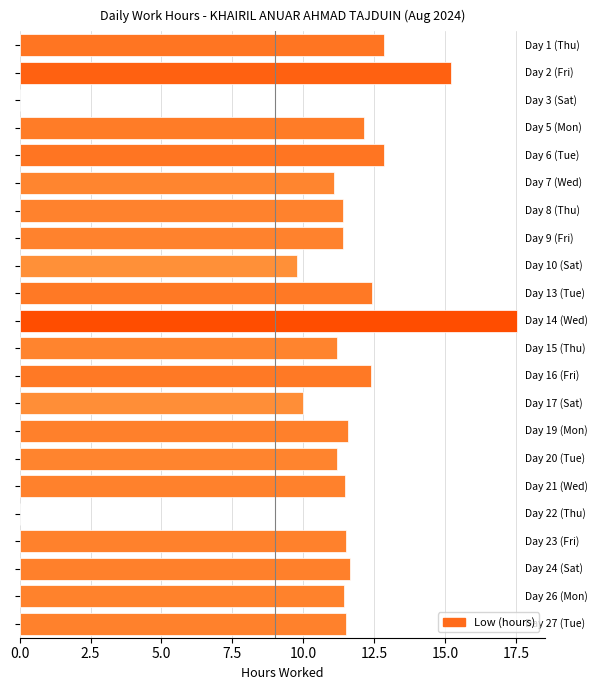

What is the maximum value shown in the chart?

17.5